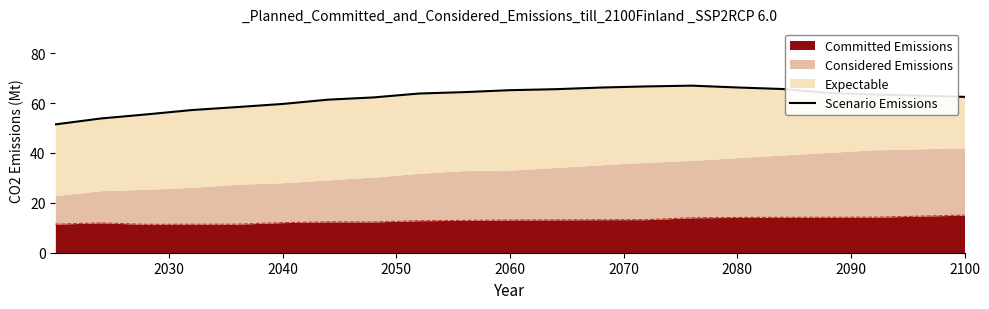

Reading left to right, transcribe all the data shown in this chart.

51.5	53.8	55.5	57.2	58.4	59.7	61.4	62.3	63.9	64.4	65.2	65.6	66.2	66.7	67.0	66.3	65.7	64.1	63.5	62.5